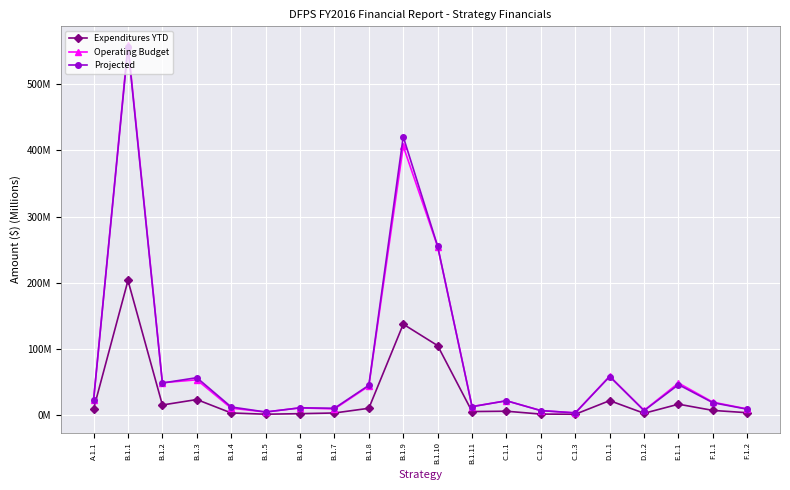

Where does the Operating Budget series first go above 21?

A.1.1